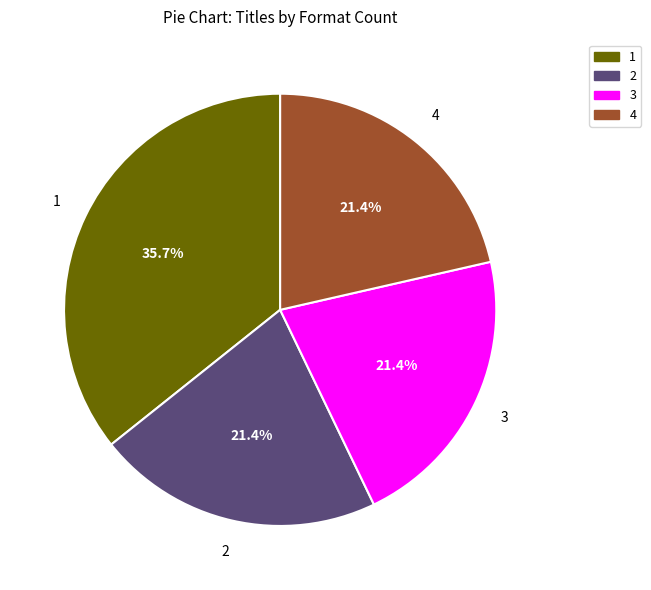

To the nearest percent, what is the difference between the largest and smallest slice percentages?

14%